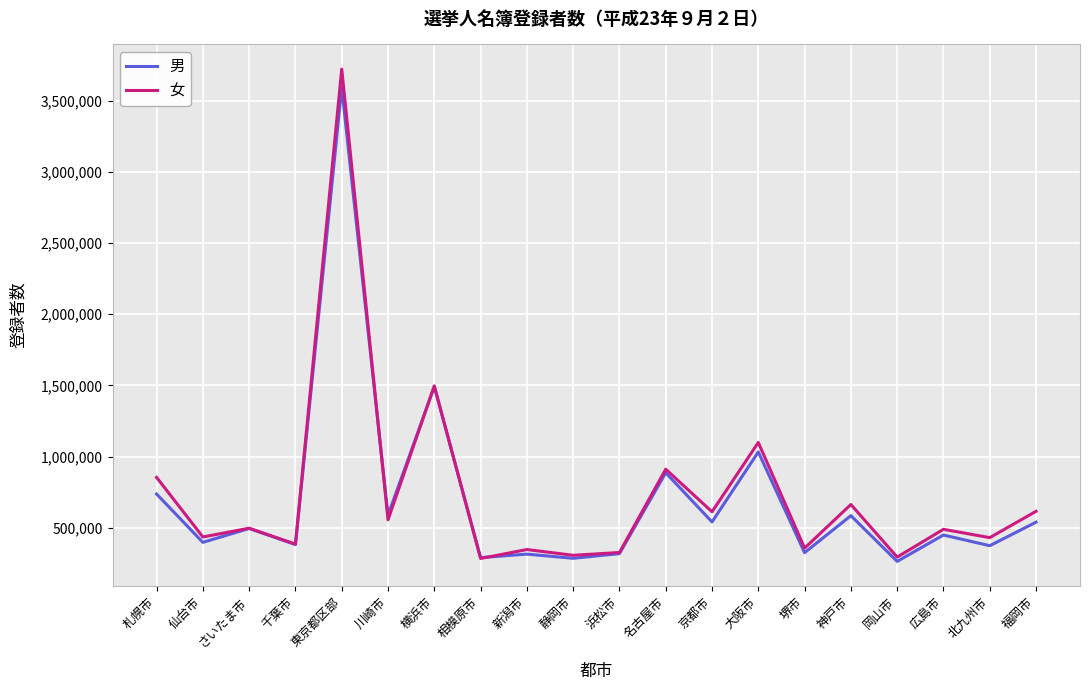

At which category is the sum across all series the highest?

東京都区部